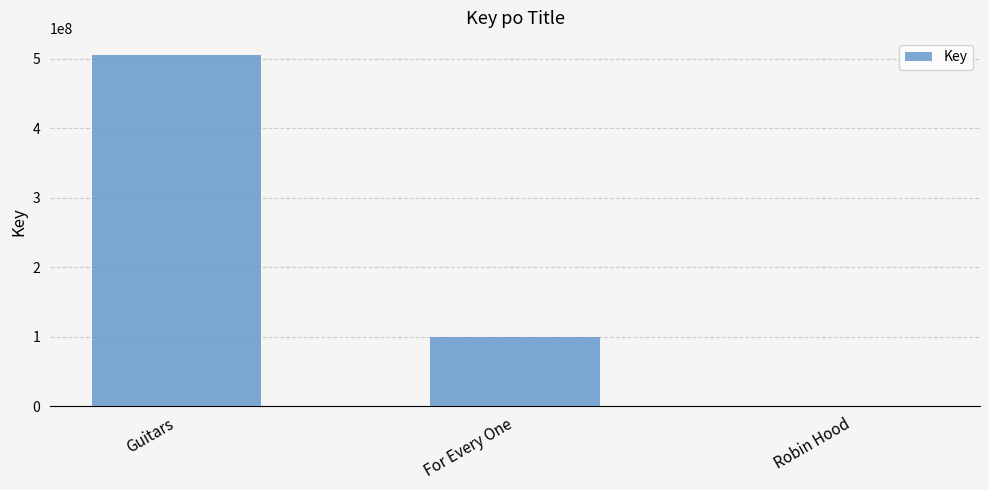

Is it true that the value at For Every One is 100216482?

True